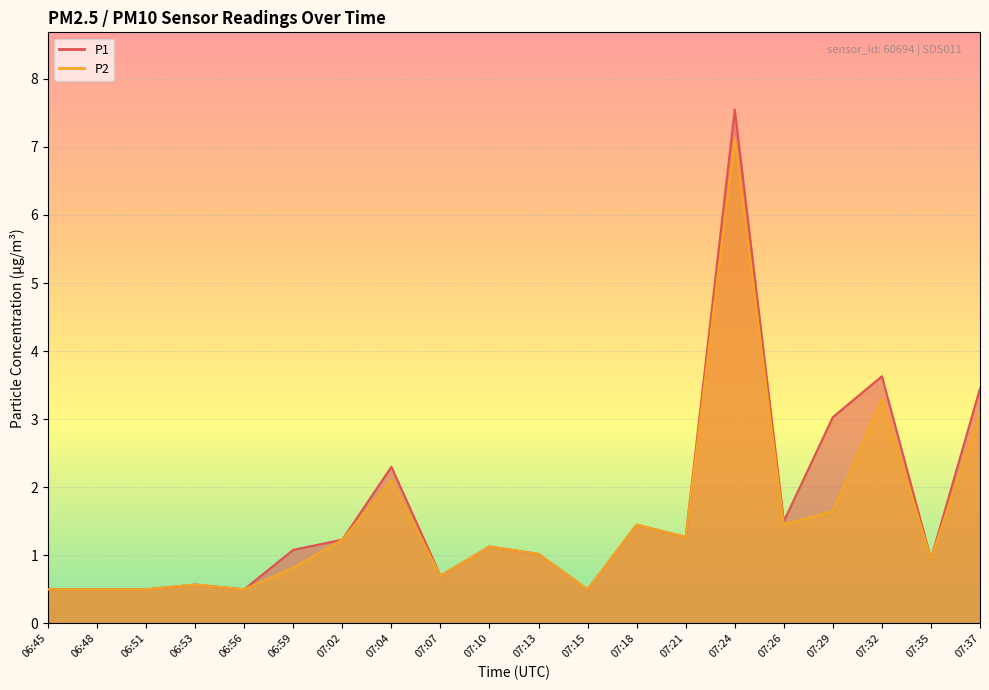

At which category does P2 reach its first local valley?

06:56